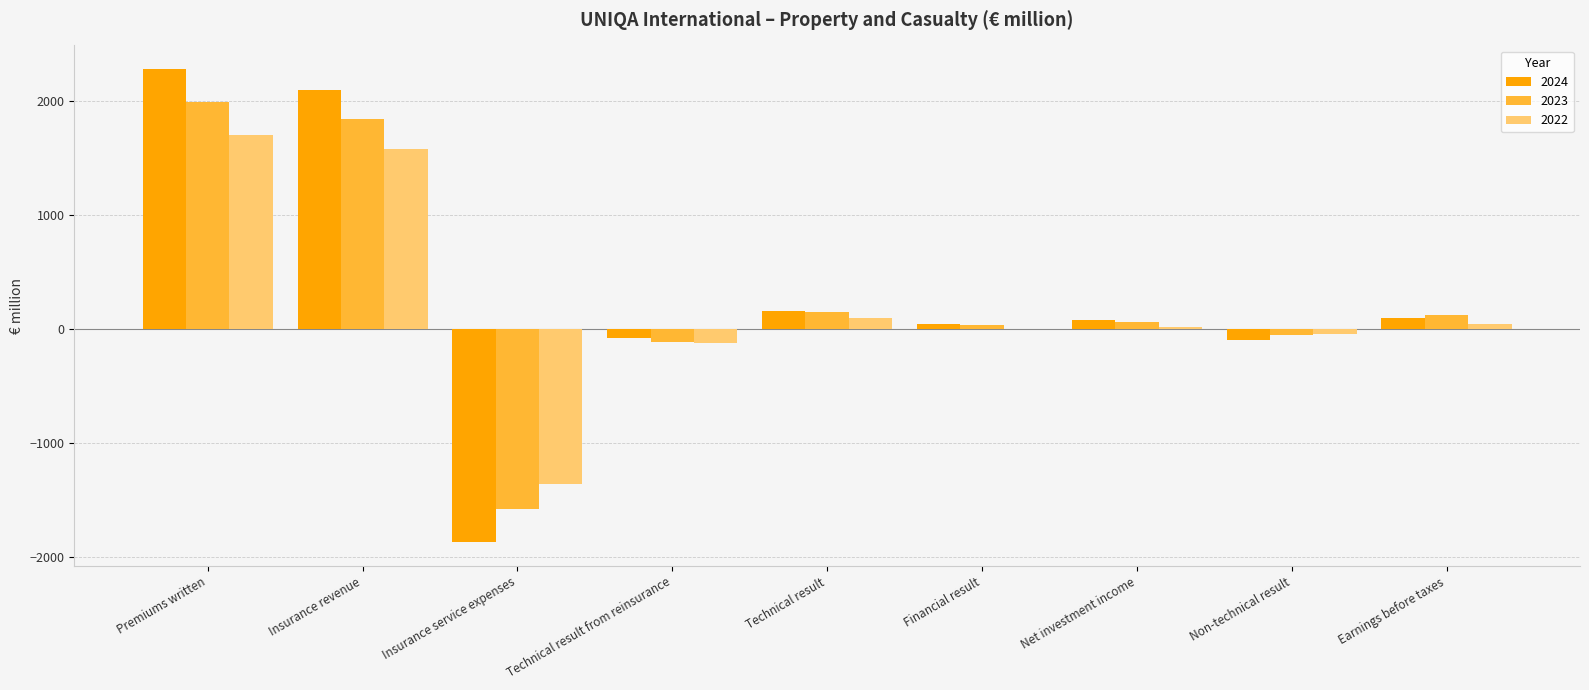

The 2023 series shows -112.4 at Technical result from reinsurance. True or false?

True